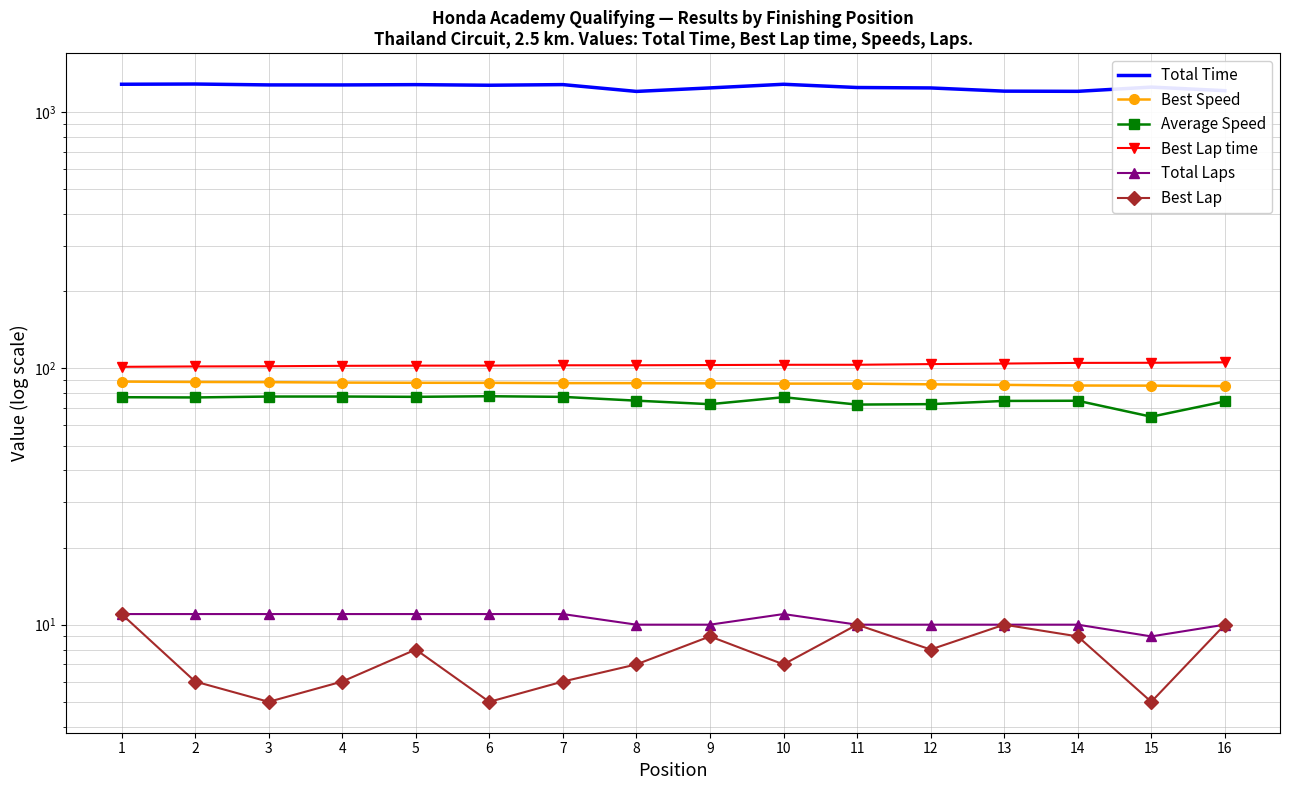

Reading left to right, list all the values displayed in this chart.

Total Time: 1=1283.2	2=1285.9	3=1275.6	4=1275.3	5=1278.8	6=1271.9	7=1279.2	8=1203.2	9=1241.8	10=1283.1	11=1246.2	12=1241.4	13=1206.1	14=1204.1	15=1250.8	16=1211.4
Best Speed: 1=88.8	2=88.5	3=88.3	4=88.0	5=87.8	6=87.8	7=87.6	8=87.5	9=87.4	10=87.2	11=87.2	12=86.6	13=86.2	14=85.7	15=85.6	16=85.3
Average Speed: 1=77.2	2=77.0	3=77.6	4=77.6	5=77.4	6=77.8	7=77.4	8=74.8	9=72.5	10=77.2	11=72.2	12=72.5	13=74.6	14=74.7	15=64.8	16=74.3
Best Lap time: 1=101.4	2=101.7	3=101.9	4=102.3	5=102.5	6=102.5	7=102.8	8=102.8	9=103.0	10=103.2	11=103.3	12=103.9	13=104.4	14=105.0	15=105.1	16=105.5
Total Laps: 1=11.0	2=11.0	3=11.0	4=11.0	5=11.0	6=11.0	7=11.0	8=10.0	9=10.0	10=11.0	11=10.0	12=10.0	13=10.0	14=10.0	15=9.0	16=10.0
Best Lap: 1=11.0	2=6.0	3=5.0	4=6.0	5=8.0	6=5.0	7=6.0	8=7.0	9=9.0	10=7.0	11=10.0	12=8.0	13=10.0	14=9.0	15=5.0	16=10.0